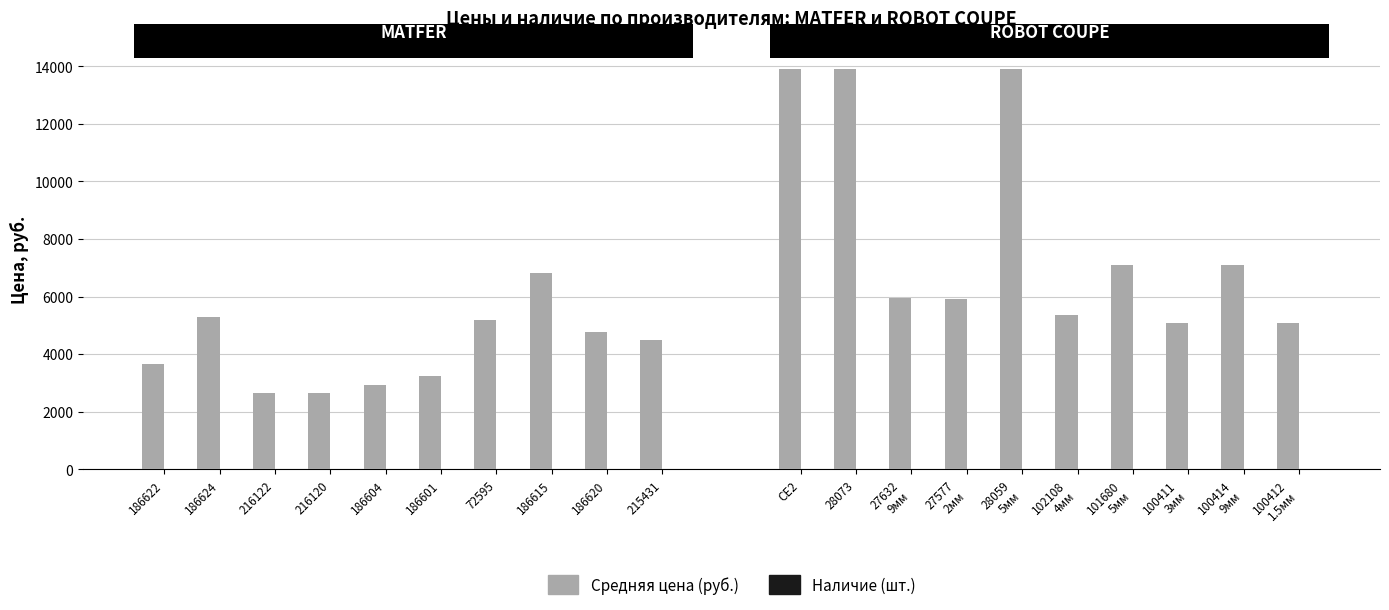

What is the label of the 10th bar from the left?

215431